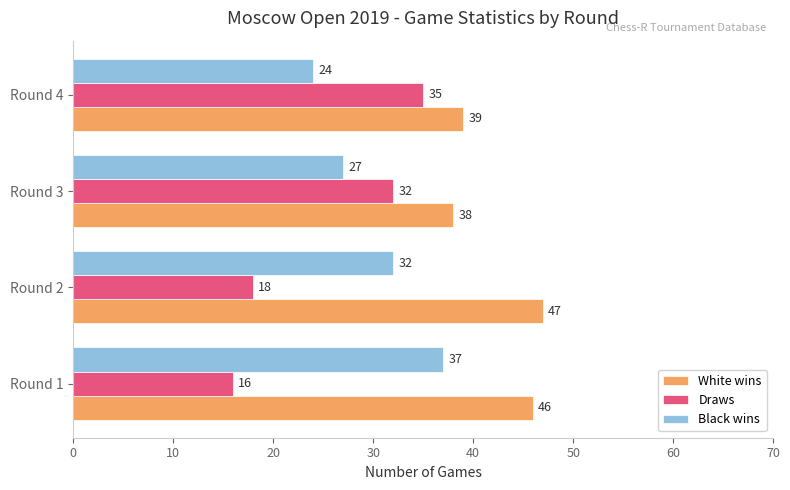

Which series has the widest spread of values?

Draws